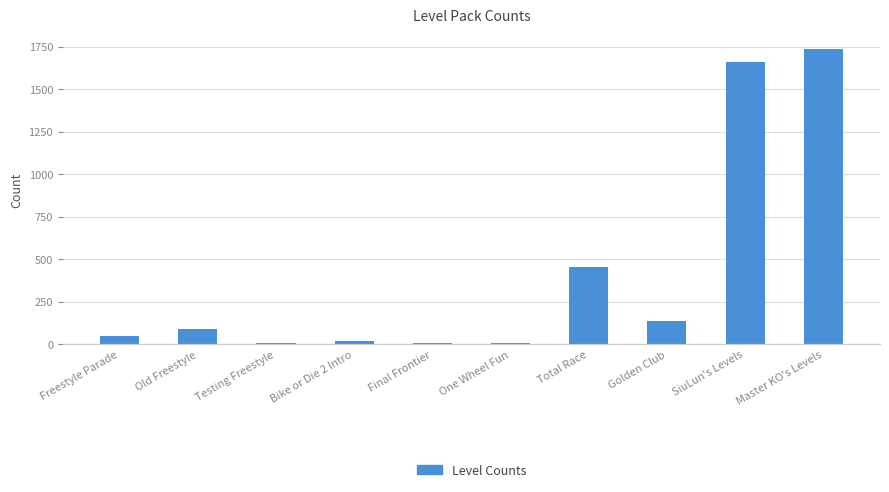

How many values are below 87?

5